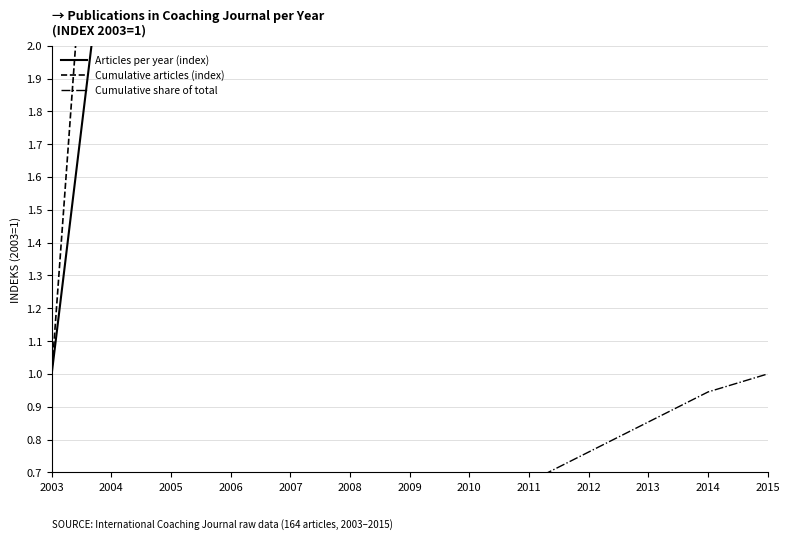

At which label does Cumulative articles (index) reach its minimum?

2003